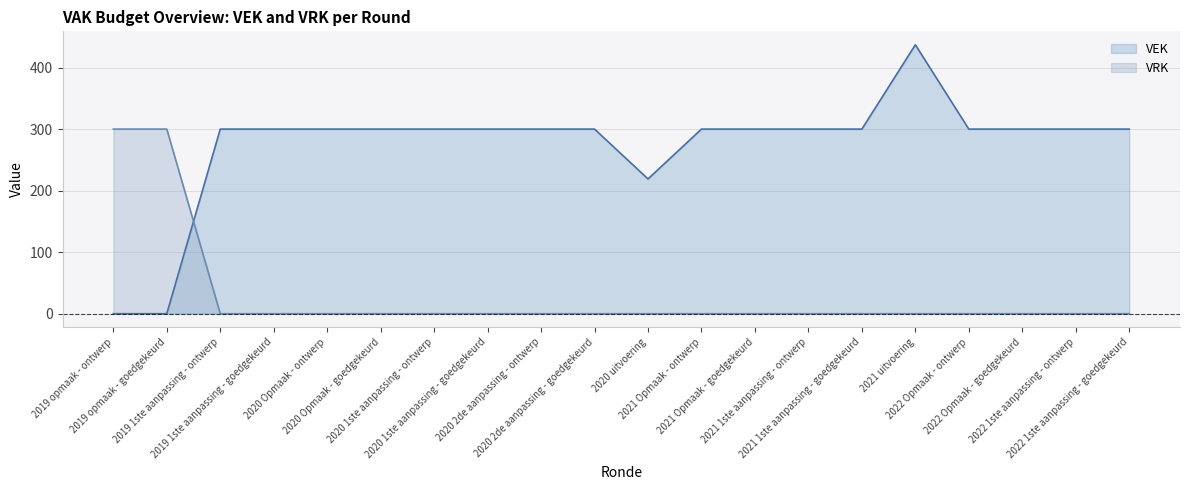

After their last crossing, which series has the higher values: VRK or VEK?

VEK